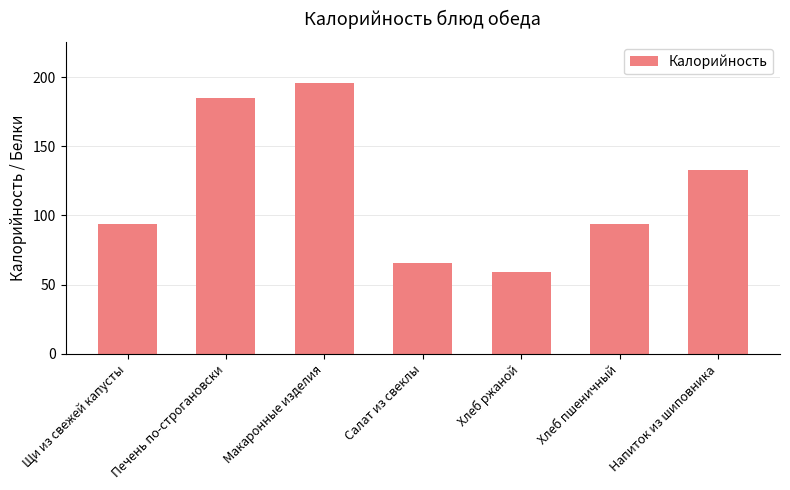

Which category has the highest value across all series?

Макаронные изделия